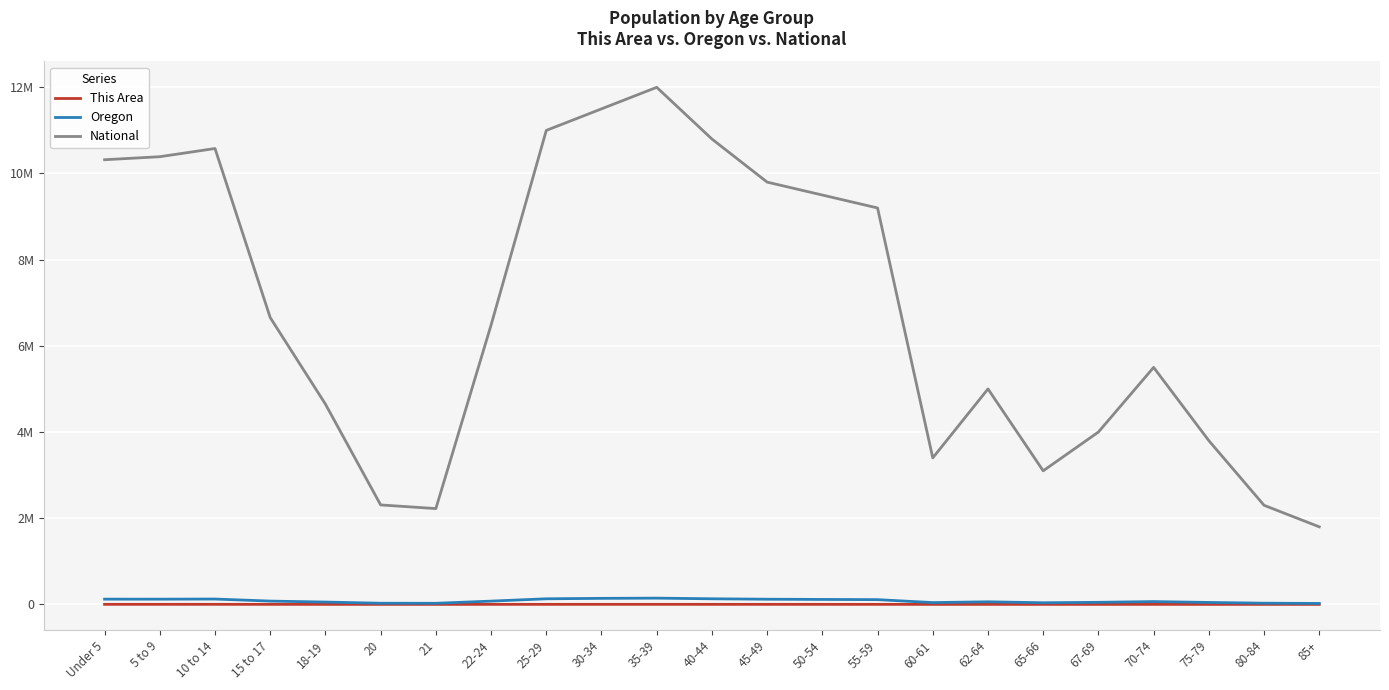

Between 10 to 14 and 15 to 17, which series saw the biggest shift?

National